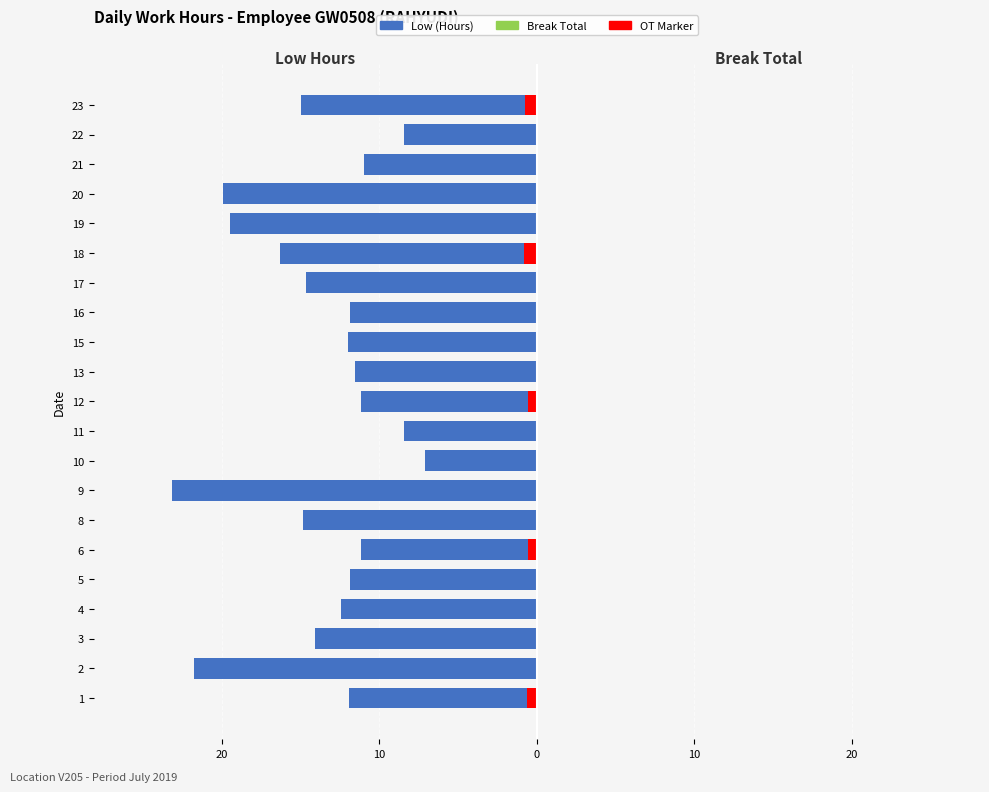

What is the value of the 15th bar from the left?

-14.6